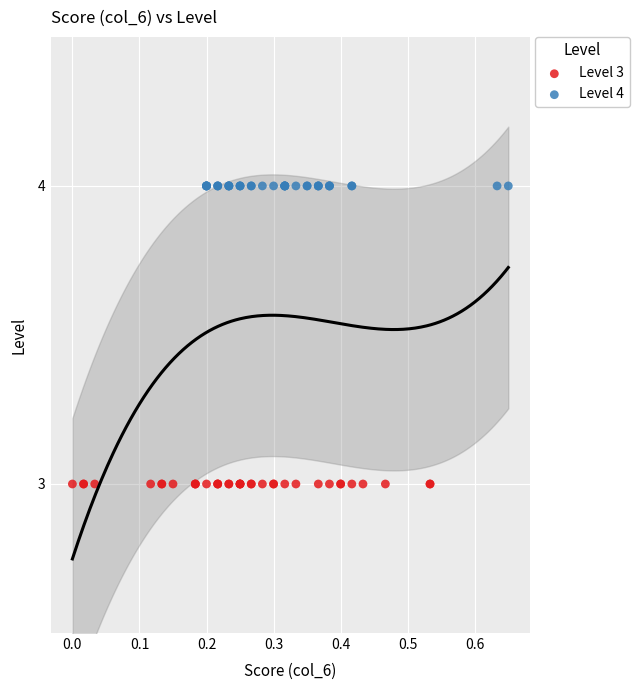

Which series reaches the maximum Y coordinate?

Level 4